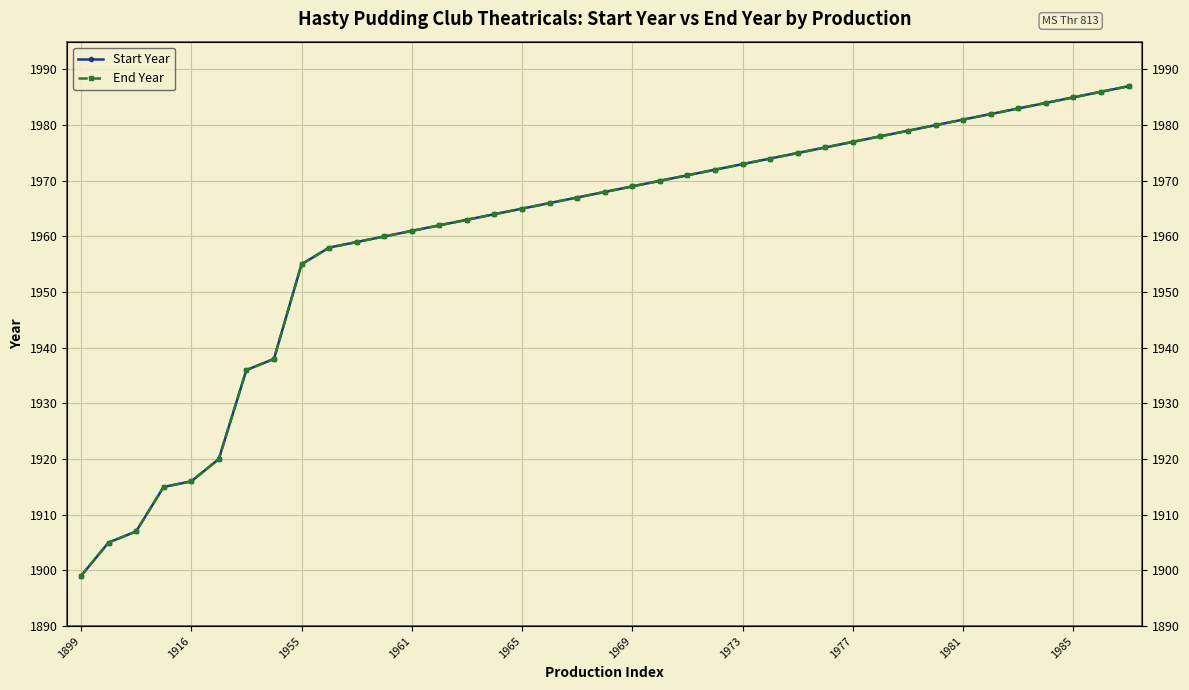

What is the difference between the Start Year values at 1916 and 23?

67